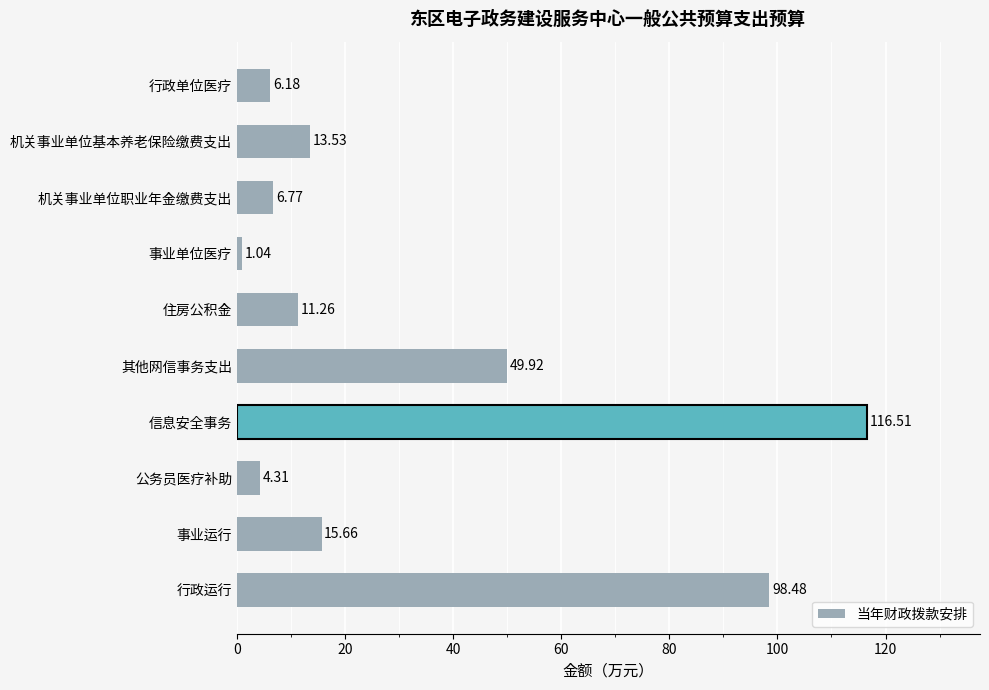

Which category has the lowest value across all series?

事业单位医疗